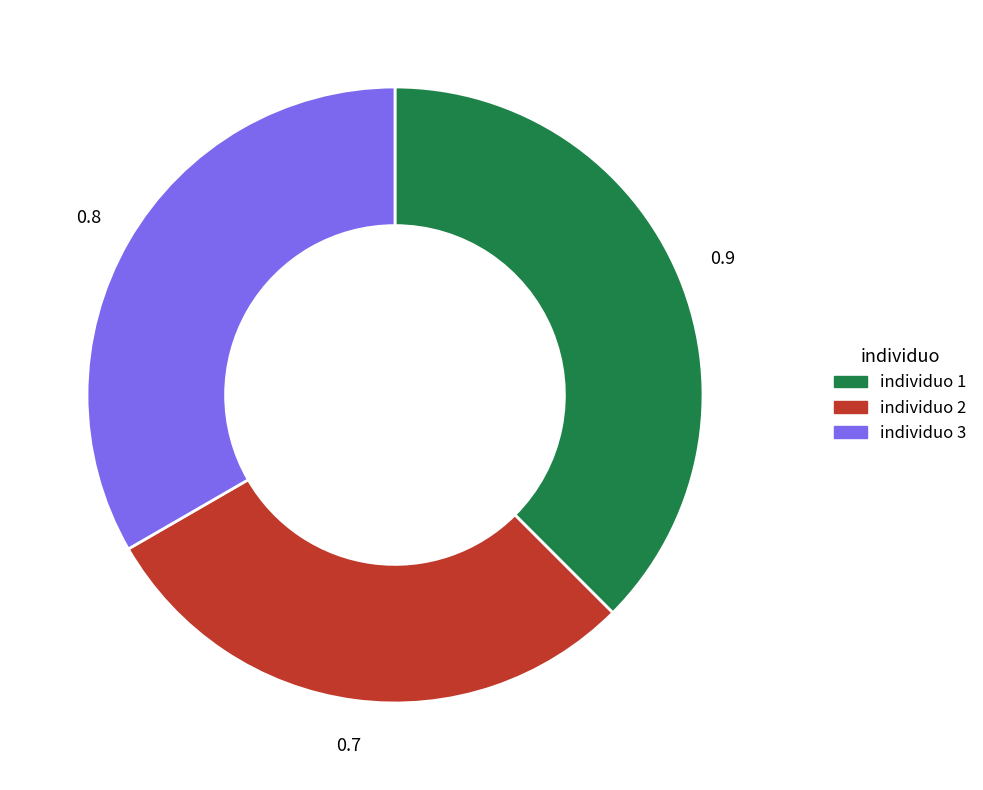

Is there any slice that represents more than half of the pie?

No